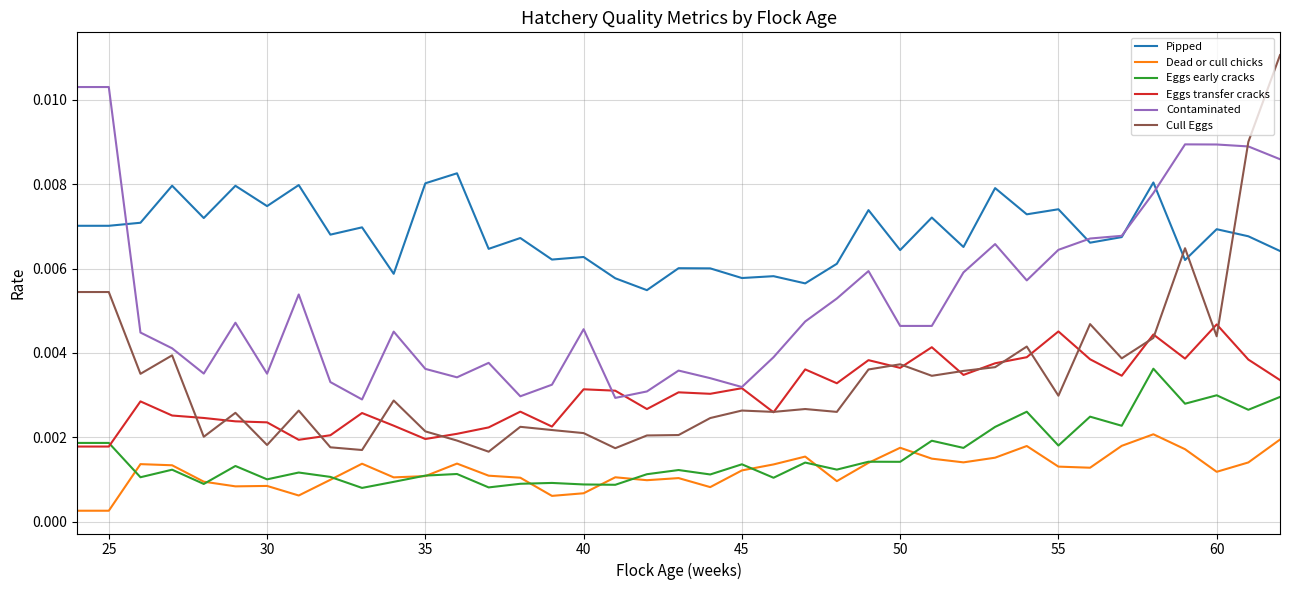

True or false: Cull Eggs and Dead or cull chicks intersect in this chart.

False